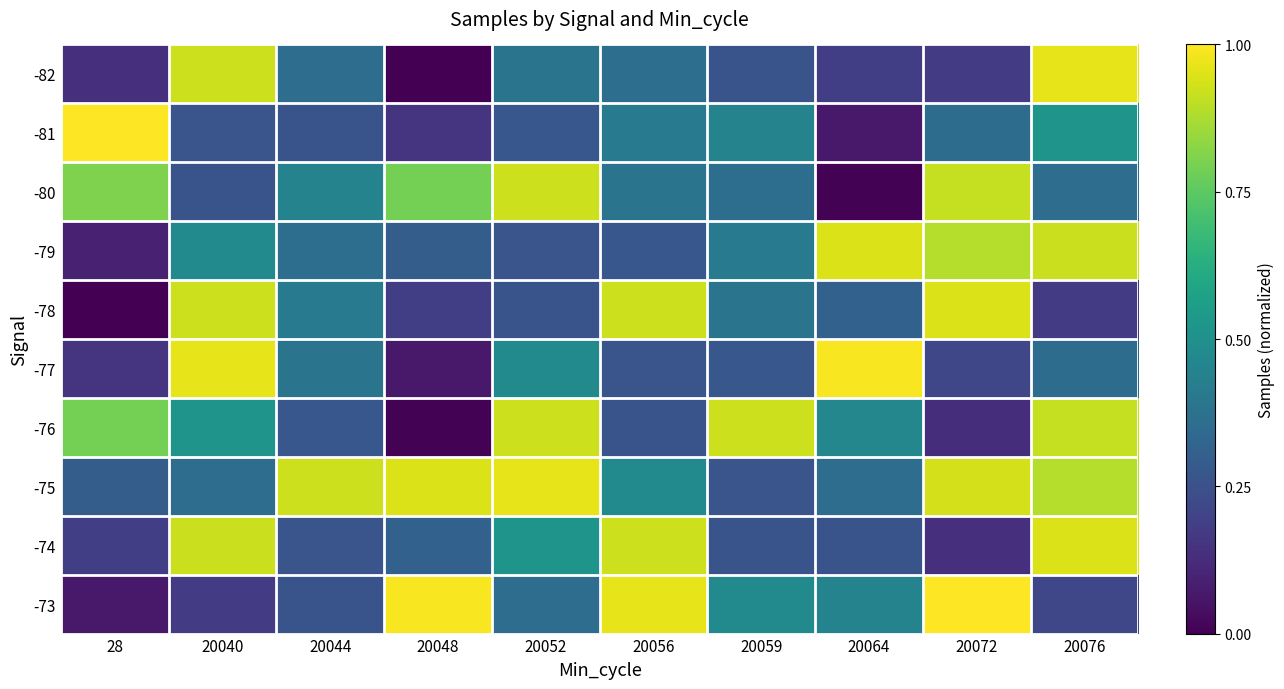

Reading left to right, list all the values displayed in this chart.

-82: 28=0.1	20040=0.9	20044=0.4	20048=0.0	20052=0.4	20056=0.4	20059=0.3	20064=0.2	20072=0.2	20076=1.0
-81: 28=1.0	20040=0.3	20044=0.3	20048=0.2	20052=0.3	20056=0.4	20059=0.4	20064=0.1	20072=0.4	20076=0.5
-80: 28=0.8	20040=0.3	20044=0.4	20048=0.8	20052=0.9	20056=0.4	20059=0.4	20064=0.0	20072=0.9	20076=0.4
-79: 28=0.1	20040=0.5	20044=0.4	20048=0.3	20052=0.3	20056=0.3	20059=0.4	20064=0.9	20072=0.9	20076=0.9
-78: 28=0.0	20040=0.9	20044=0.4	20048=0.2	20052=0.3	20056=0.9	20059=0.4	20064=0.3	20072=0.9	20076=0.2
-77: 28=0.2	20040=1.0	20044=0.4	20048=0.1	20052=0.5	20056=0.3	20059=0.3	20064=1.0	20072=0.2	20076=0.4
-76: 28=0.8	20040=0.5	20044=0.3	20048=0.0	20052=0.9	20056=0.3	20059=0.9	20064=0.5	20072=0.1	20076=0.9
-75: 28=0.3	20040=0.4	20044=0.9	20048=0.9	20052=1.0	20056=0.5	20059=0.3	20064=0.4	20072=0.9	20076=0.9
-74: 28=0.2	20040=0.9	20044=0.3	20048=0.3	20052=0.5	20056=0.9	20059=0.3	20064=0.3	20072=0.1	20076=0.9
-73: 28=0.1	20040=0.2	20044=0.3	20048=1.0	20052=0.4	20056=1.0	20059=0.5	20064=0.4	20072=1.0	20076=0.2